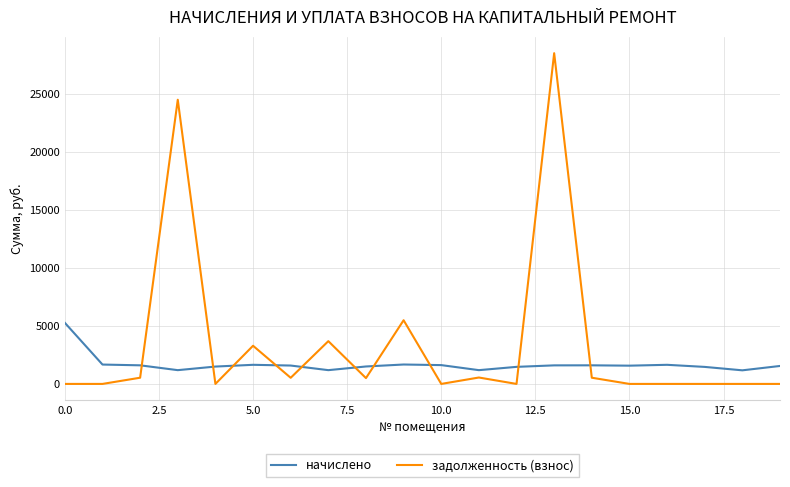

True or false: задолженность (взнос) and начислено cross at least once.

True